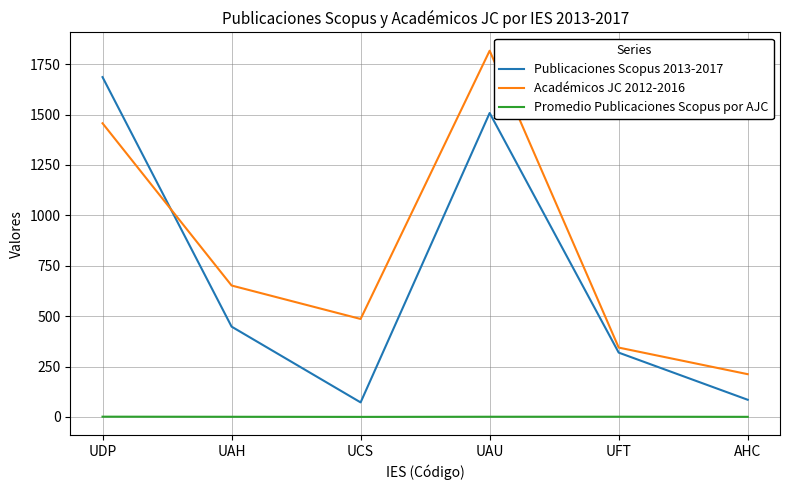

List the series in order of their peak value, highest first.

Académicos JC 2012-2016, Publicaciones Scopus 2013-2017, Promedio Publicaciones Scopus por AJC